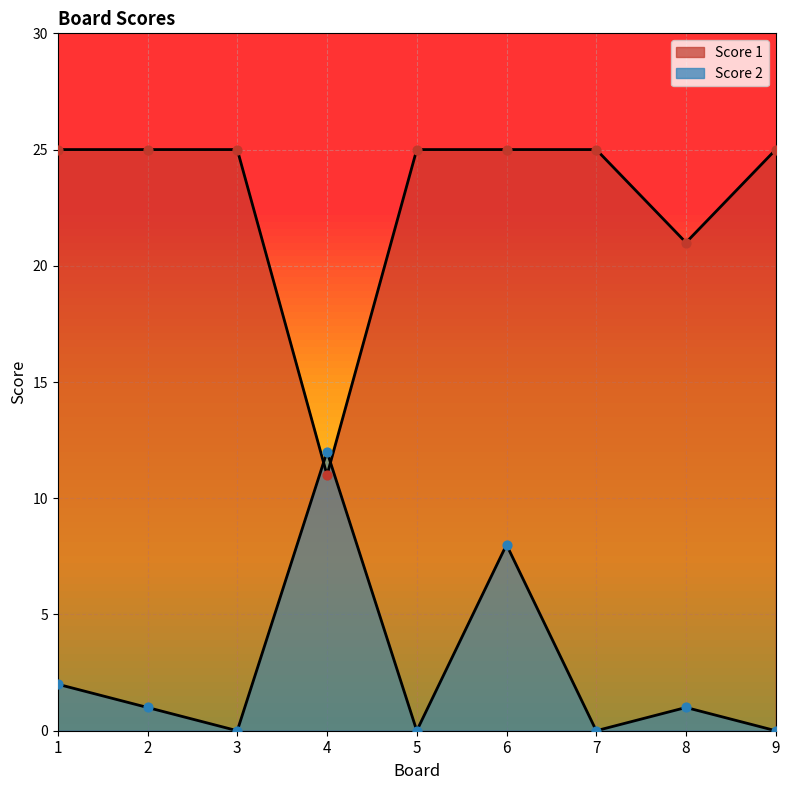

Which series has the widest spread of Y values?

Score 1